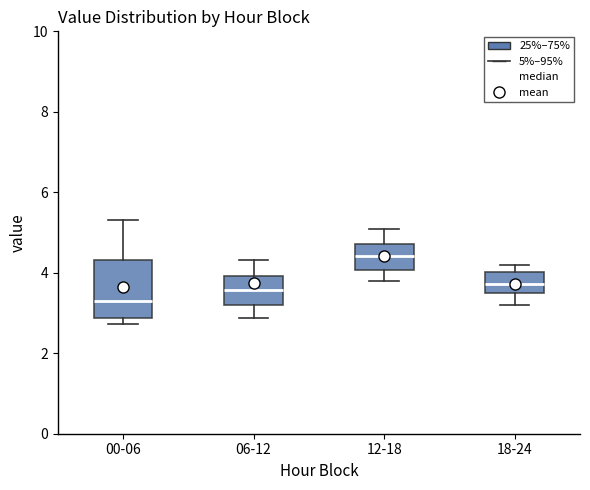

Where does the upper whisker of the box for 06-12 end on the y-axis? The values are not printed on the chart, so give them approximately, as read against the axis.

4.4